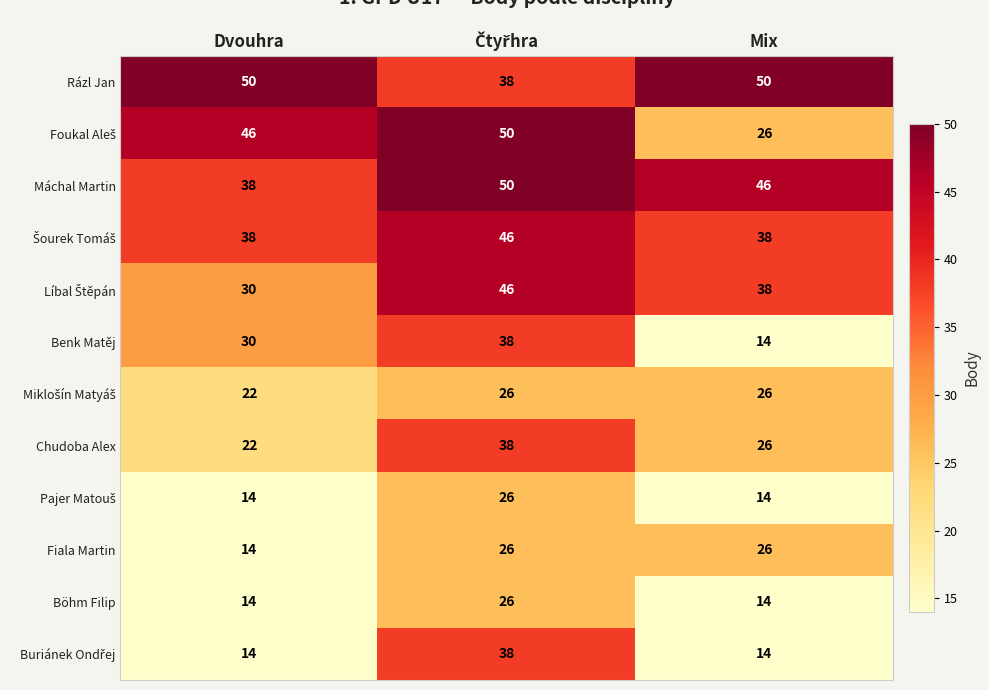

How many Rázl Jan values are between 38 and 50?

3